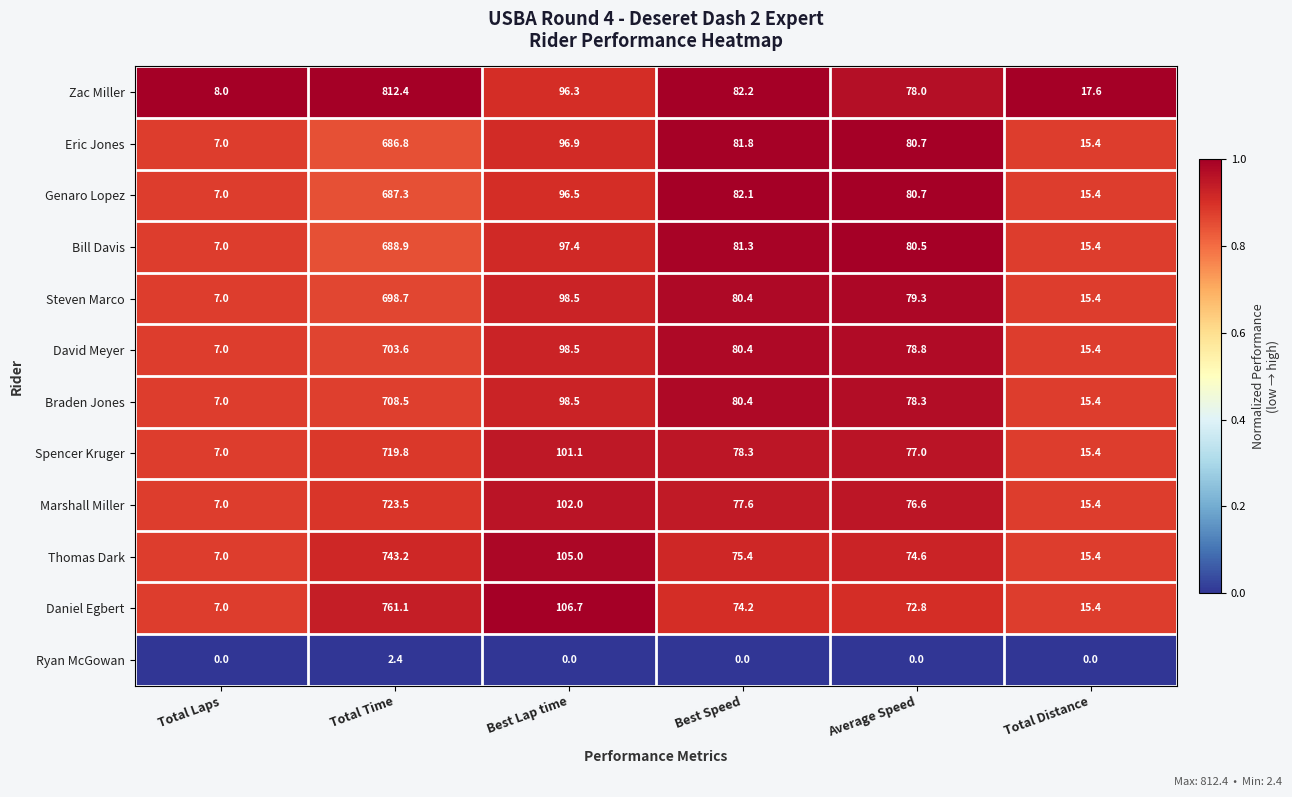

What is the total value across all series at Average Speed?

857.3